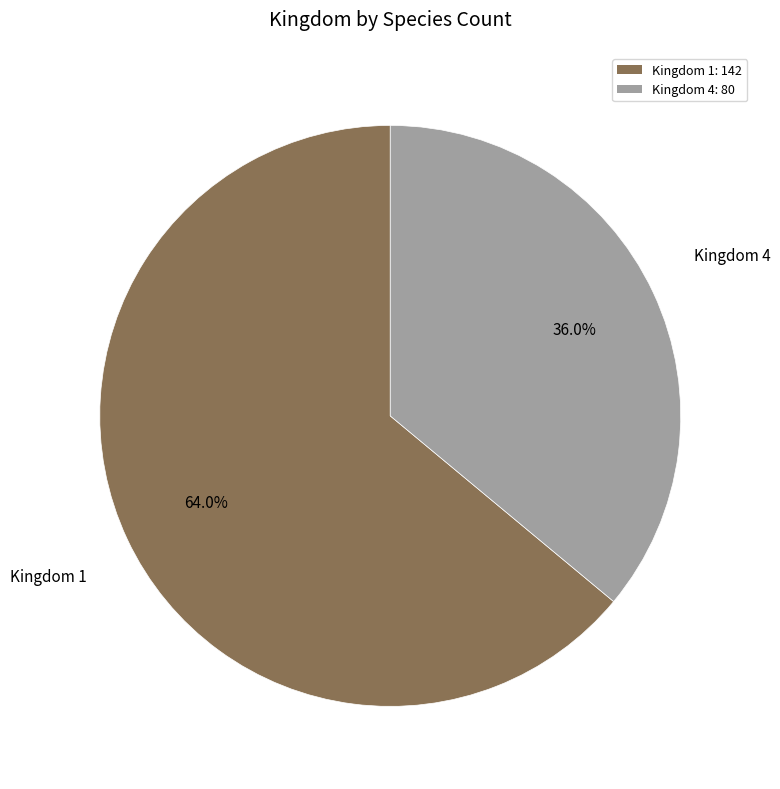

What is the majority slice?

Kingdom 1: 142